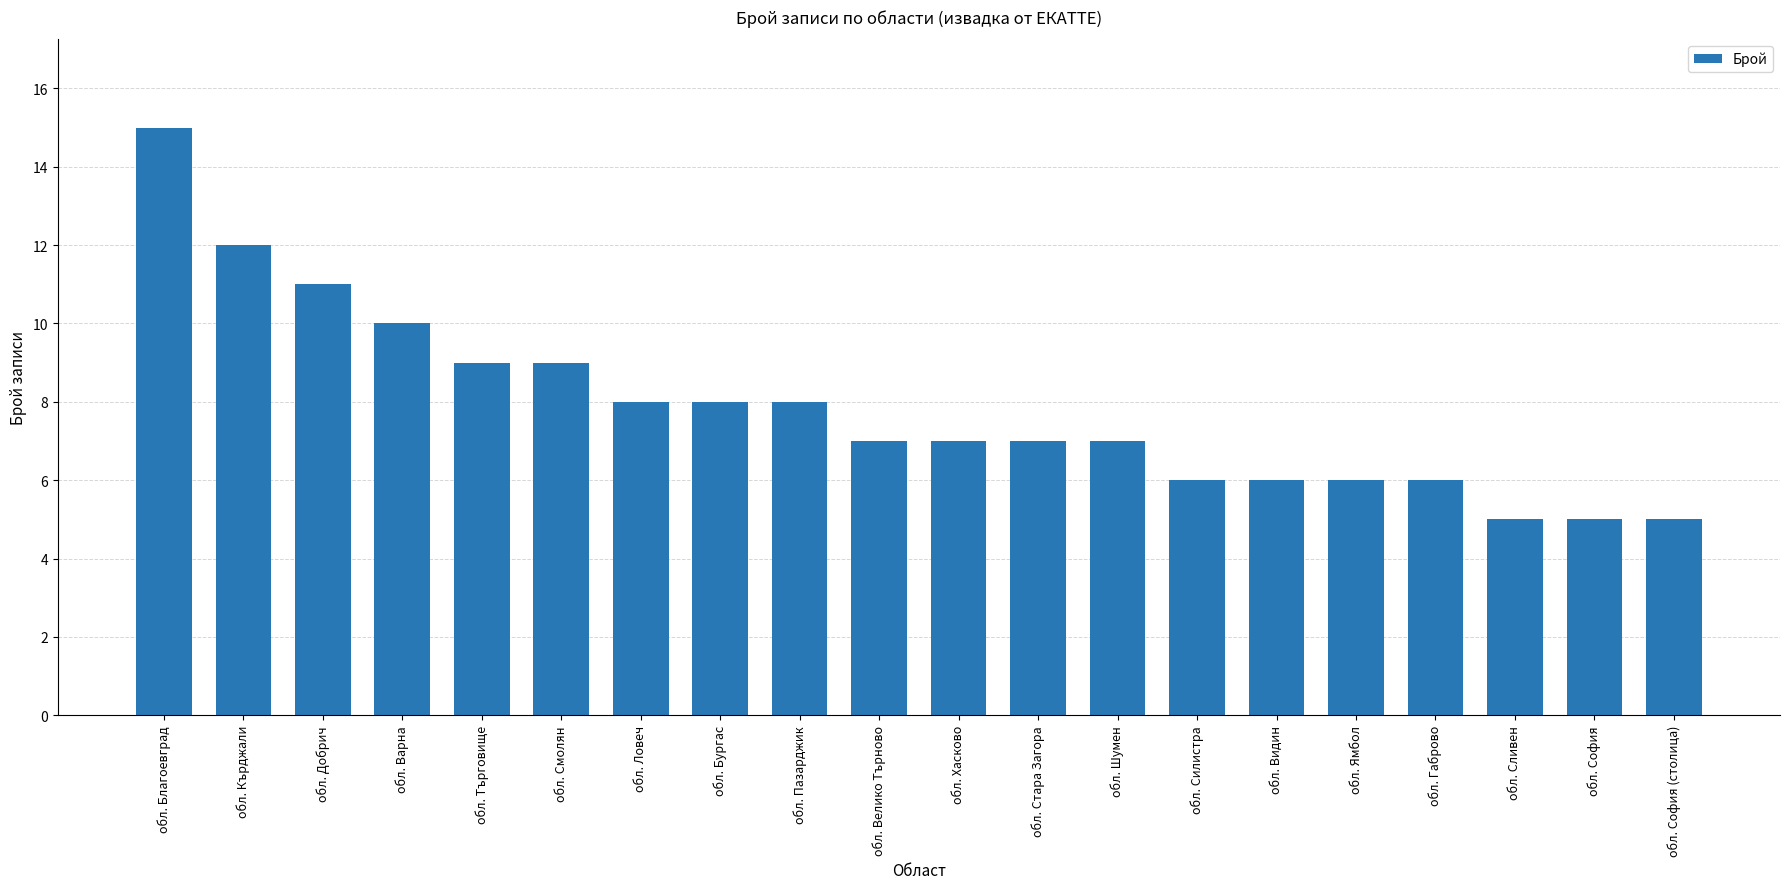

What is the maximum value shown in the chart?

15